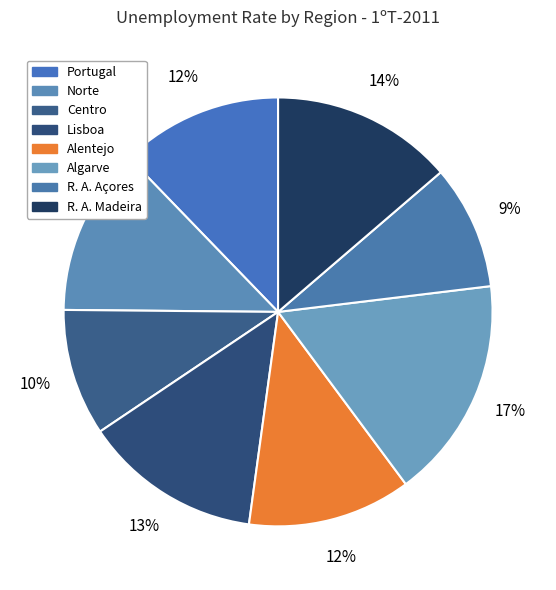

Count the number of slices in the pie.

8